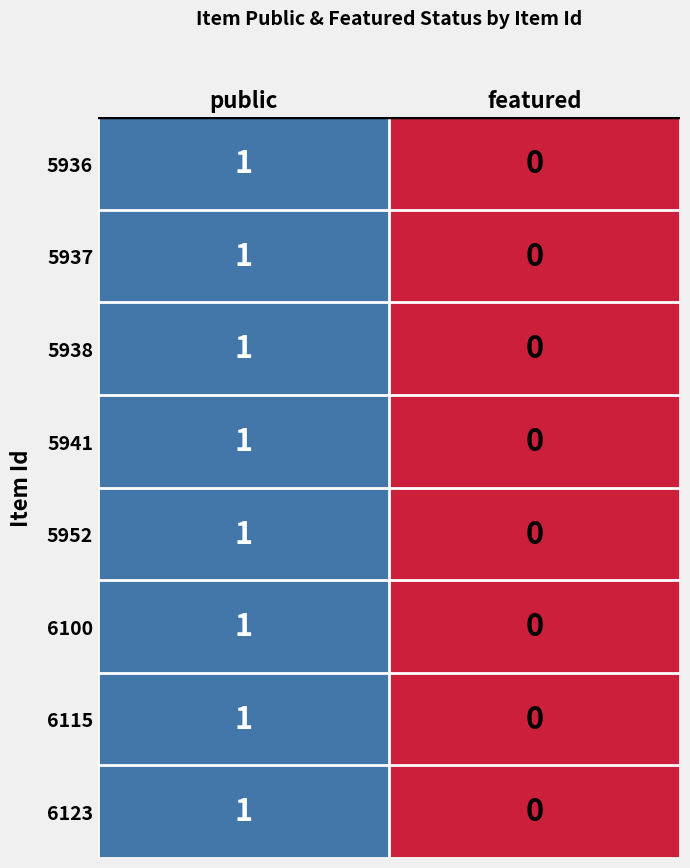

What is the total value across all series at public?

8